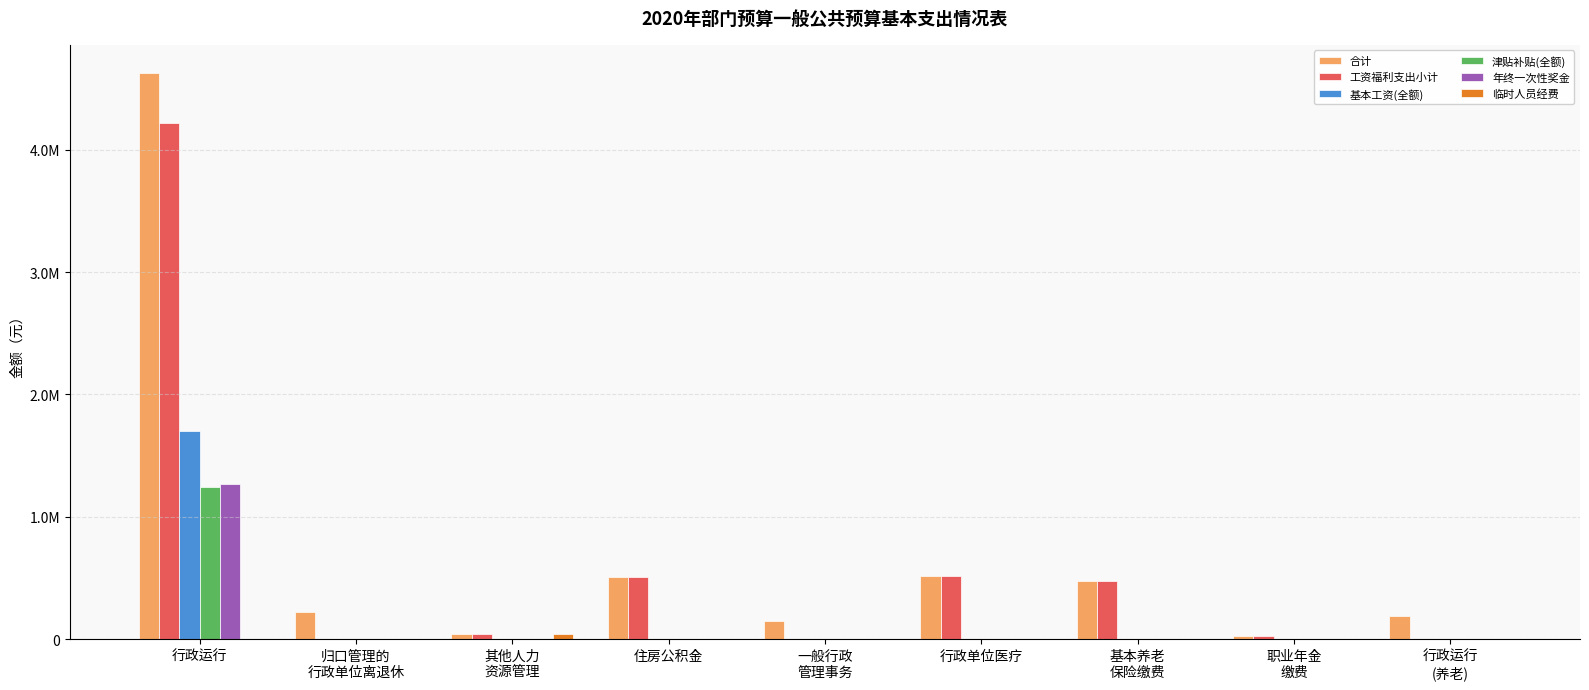

At which category is the sum across all series the highest?

行政运行